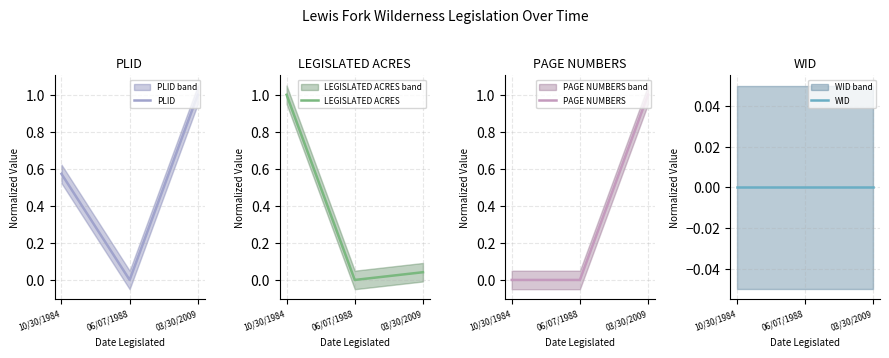

At how many categories does at least one series exceed 0?

2